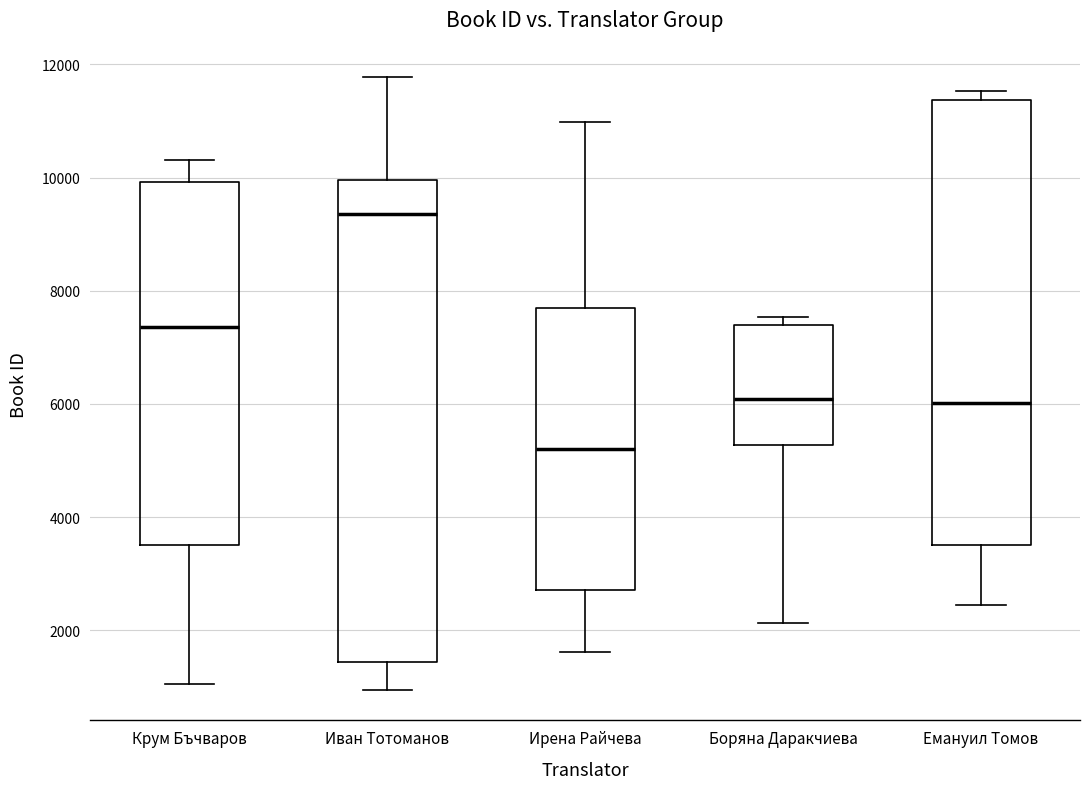

Reading left to right, read every box against the y-axis: the position of its median line, the range the box covers, and the ends of its whiskers. The values are not printed on the chart, so give them approximately, as read against the axis.

Крум Бъчваров: median 7400, box 3600 to 10000, whiskers 1000 to 10400
Иван Тотоманов: median 9400, box 1400 to 10000, whiskers 1000 to 11800
Ирена Райчева: median 5200, box 2800 to 7800, whiskers 1600 to 11000
Боряна Даракчиева: median 6000, box 5200 to 7400, whiskers 2200 to 7600
Емануил Томов: median 6000, box 3600 to 11400, whiskers 2400 to 11600